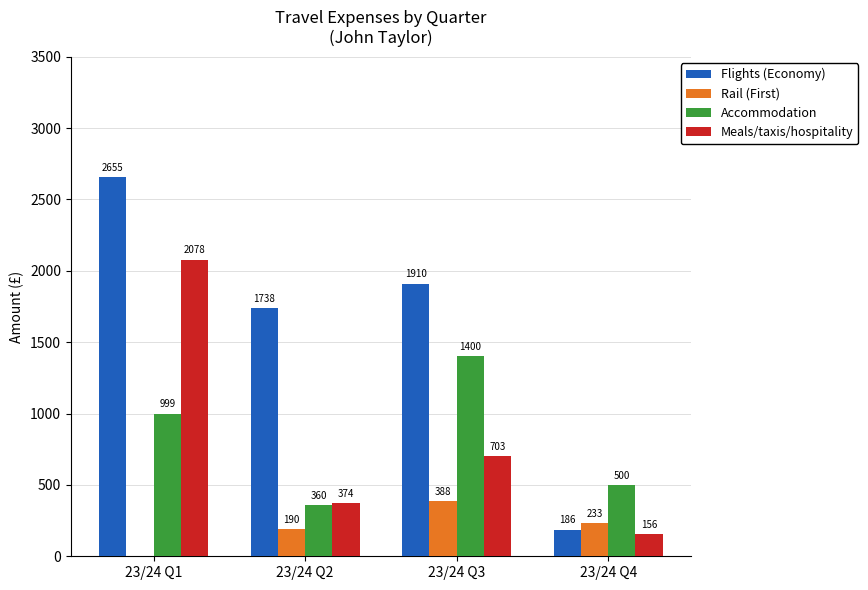

Between 23/24 Q1 and 23/24 Q4, which series saw the biggest shift?

Flights (Economy)